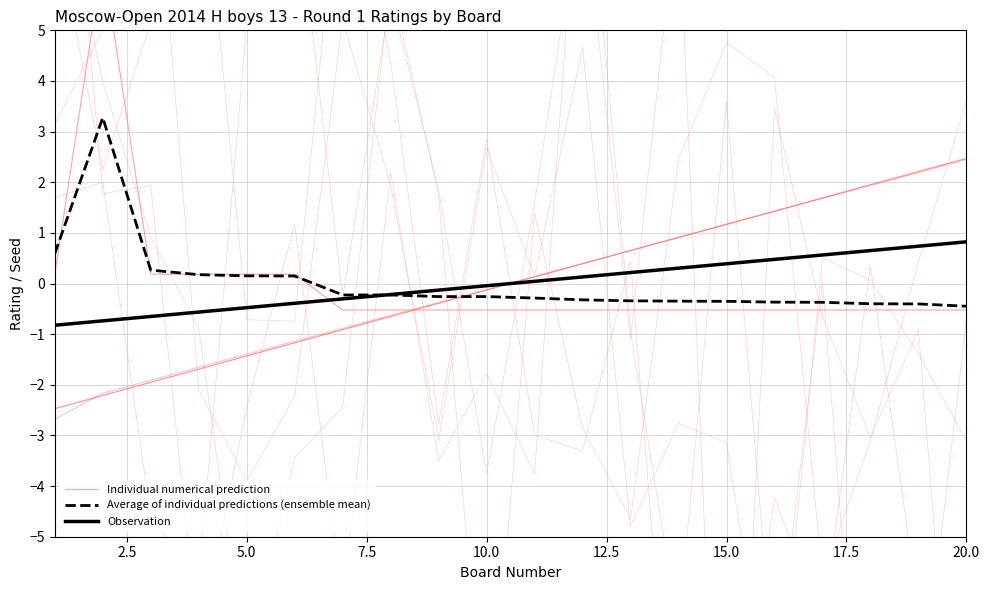

The value of Observation at 10.0 is -0.0. True or false?

True